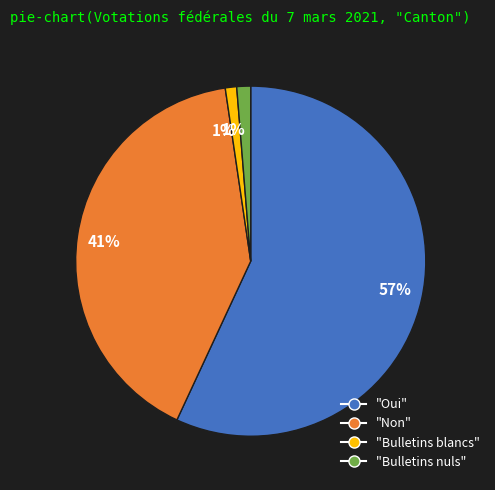

How many segments does this pie chart have?

4